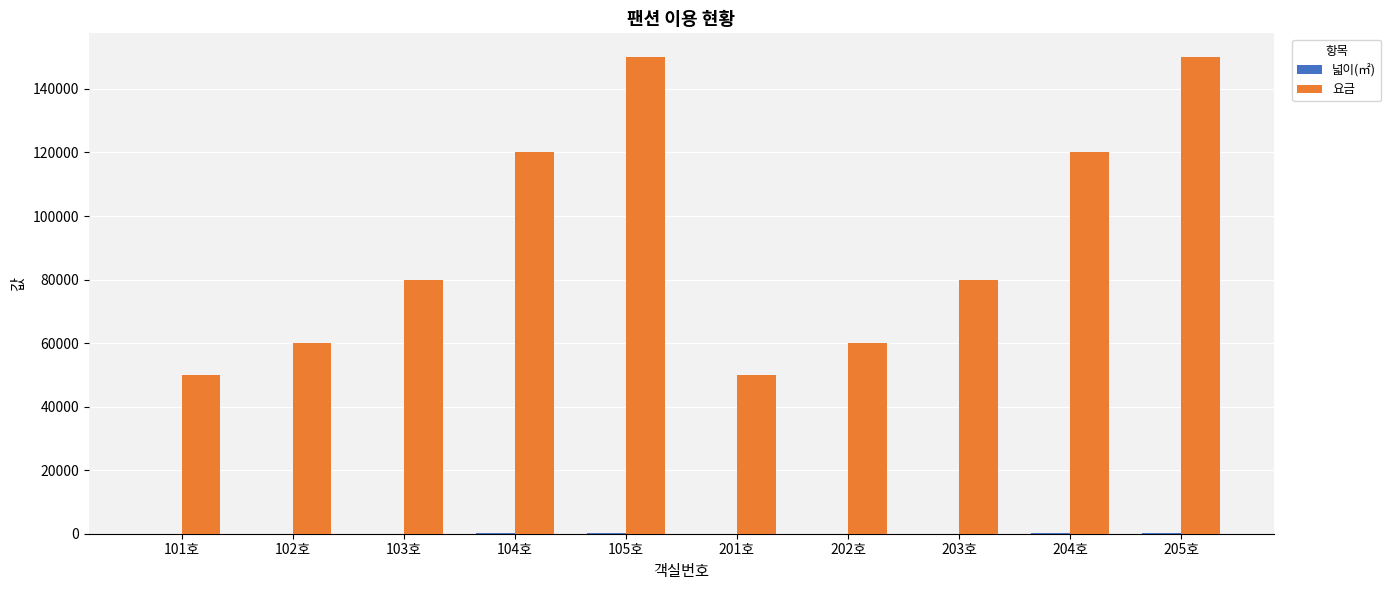

What is the greatest value displayed?

150000